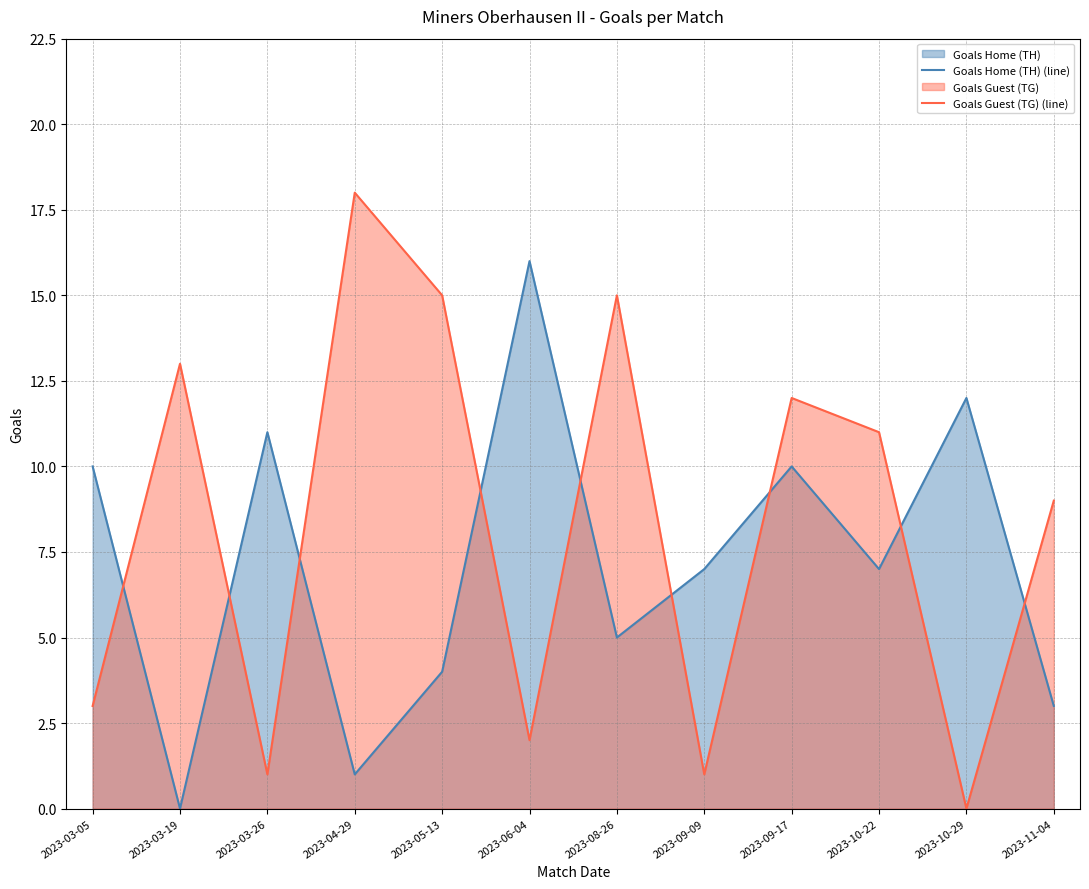

How many times do Goals Guest (TG) (line) and Goals Home (TH) (line) cross each other?

9